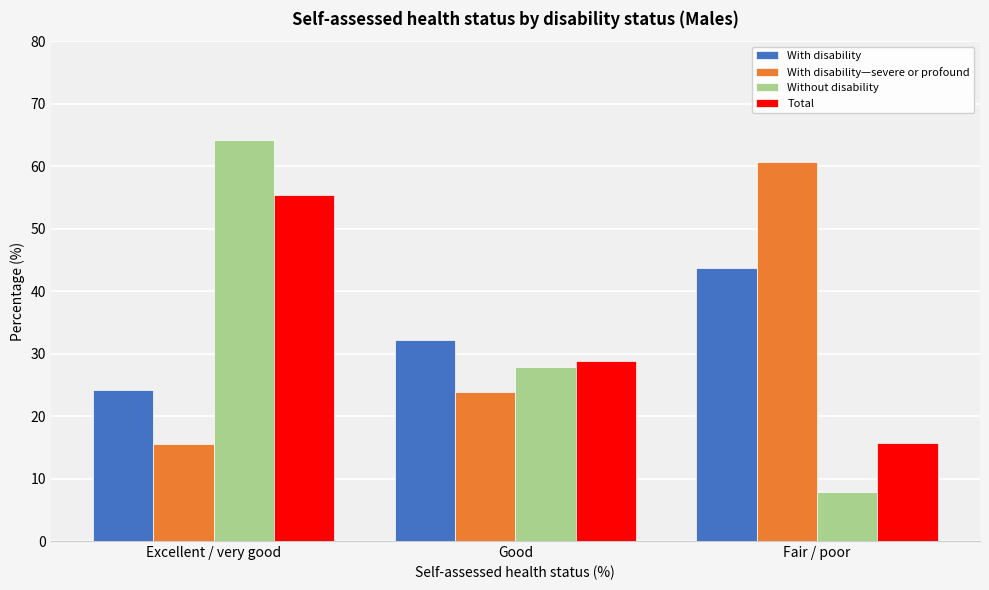

Reading left to right, transcribe all the data shown in this chart.

With disability: 24.2	32.1	43.7
With disability—severe or profound: 15.5	23.8	60.7
Without disability: 64.2	27.9	7.9
Total: 55.4	28.8	15.7